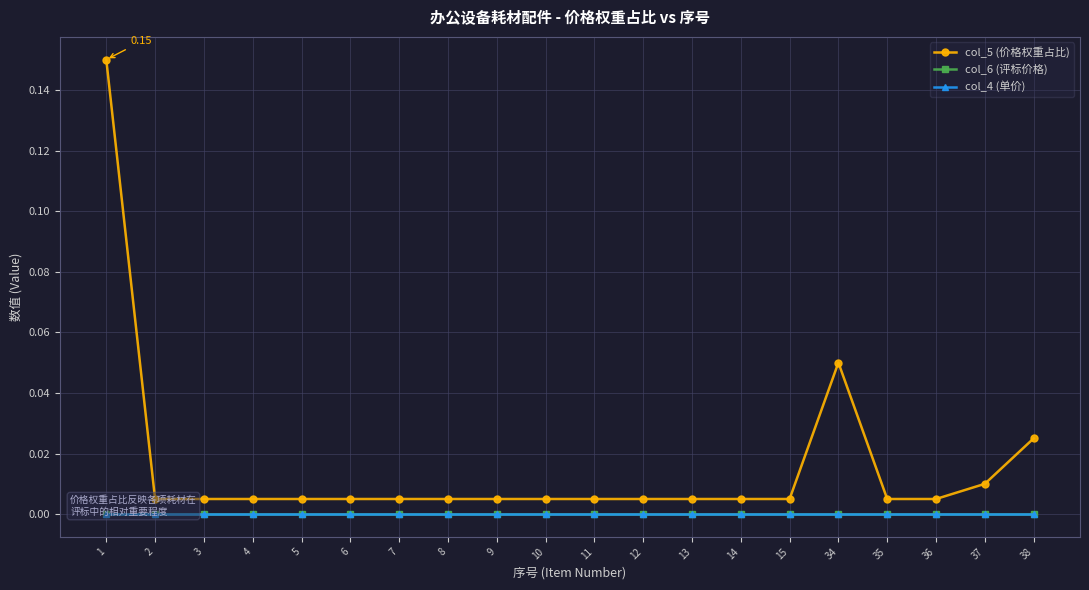

The value of col_4 (单价) at 6 is 0.0. True or false?

True